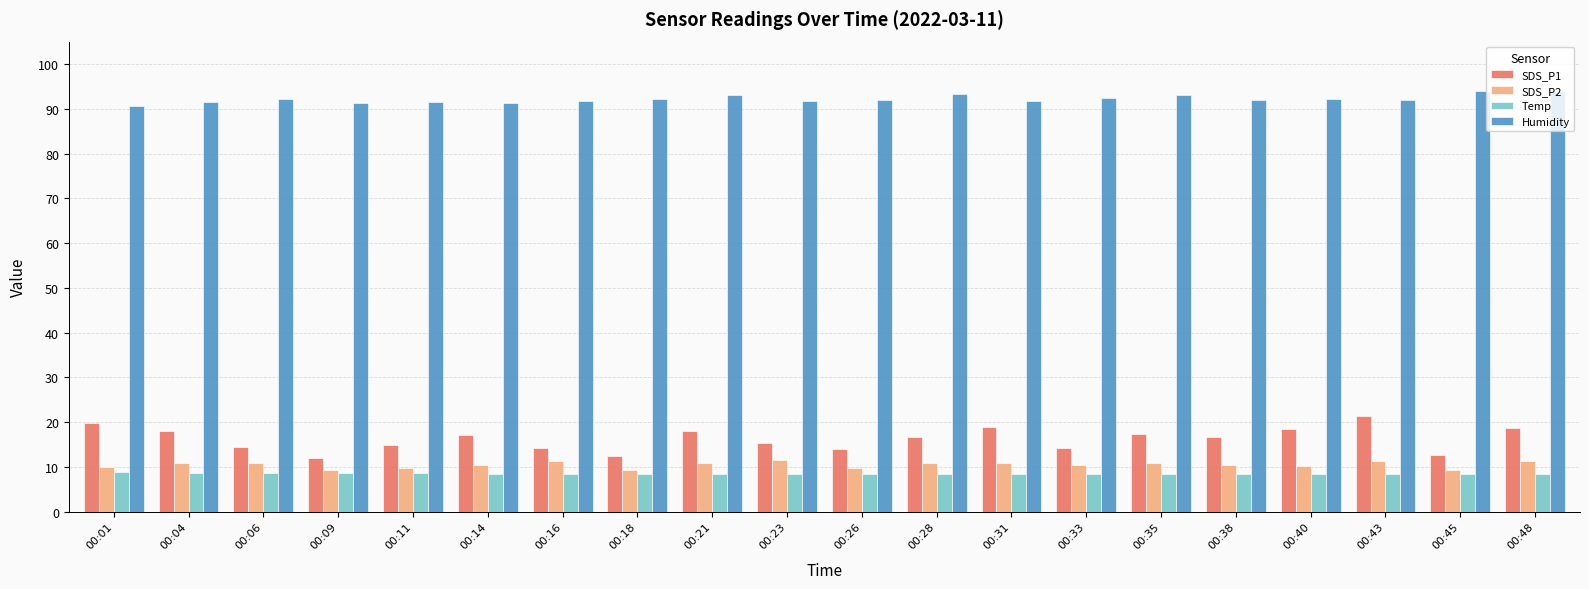

What is the spread (max minus min) of values at 00:09?

82.6